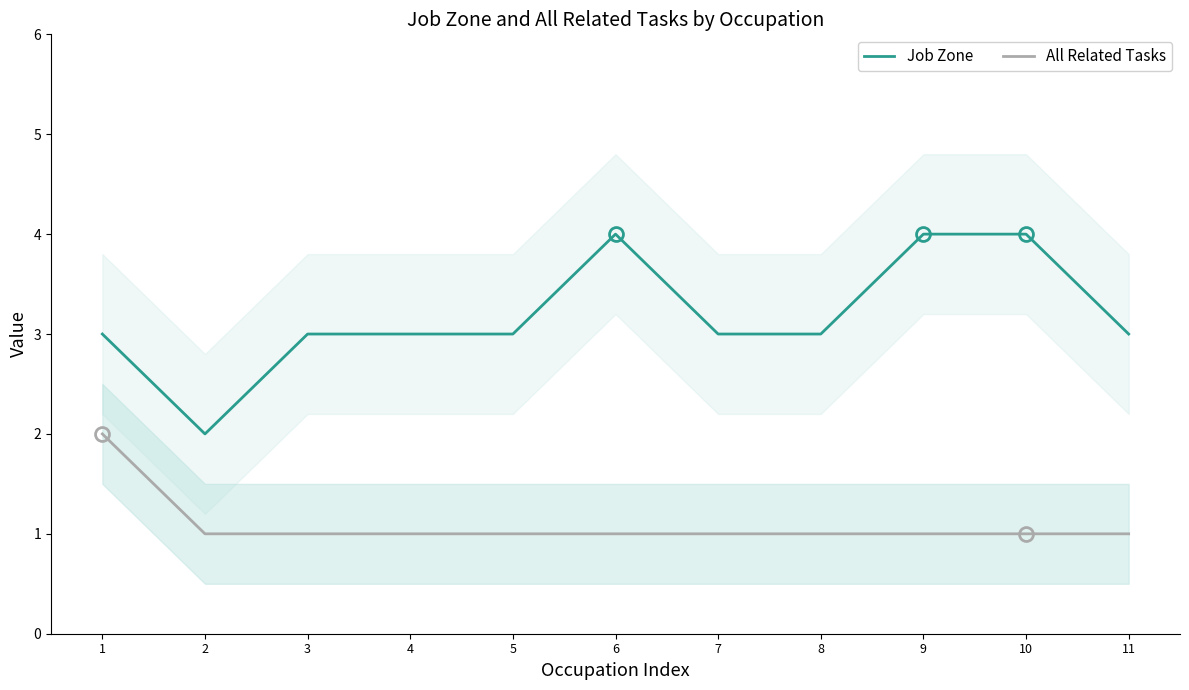

At which label does All Related Tasks reach its minimum?

2